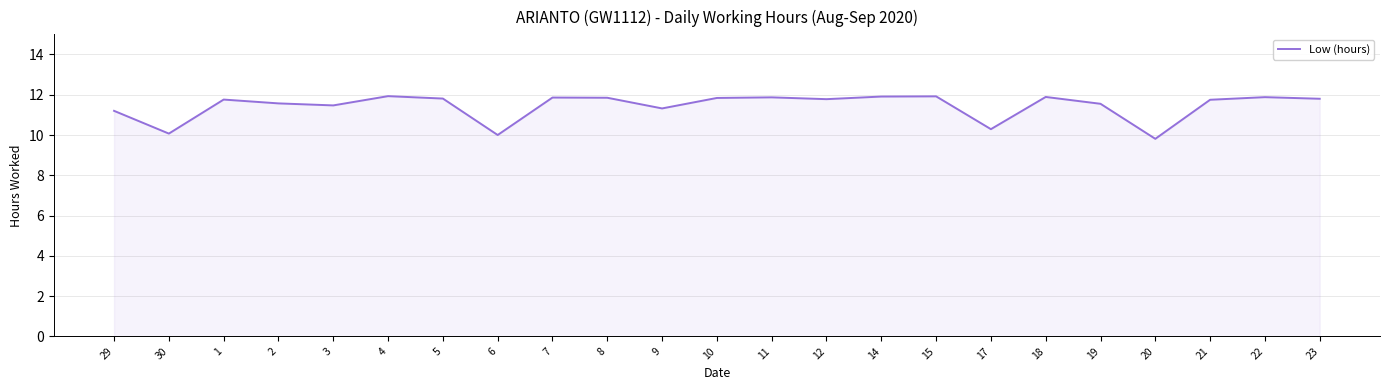

What is the smallest value displayed?

9.8